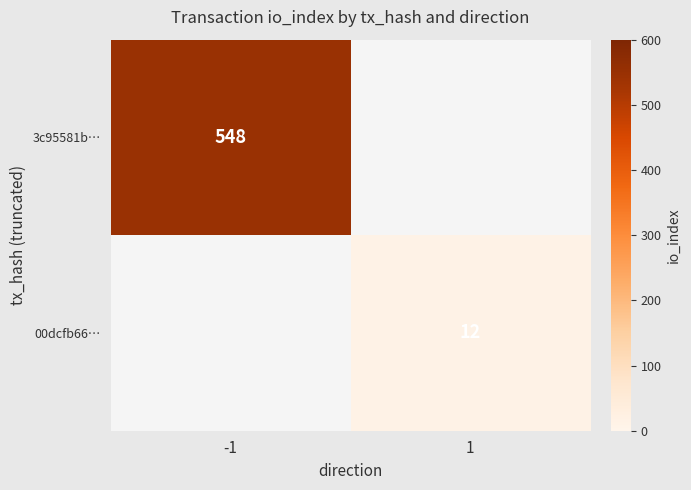

At how many categories does at least one series exceed 506?

1